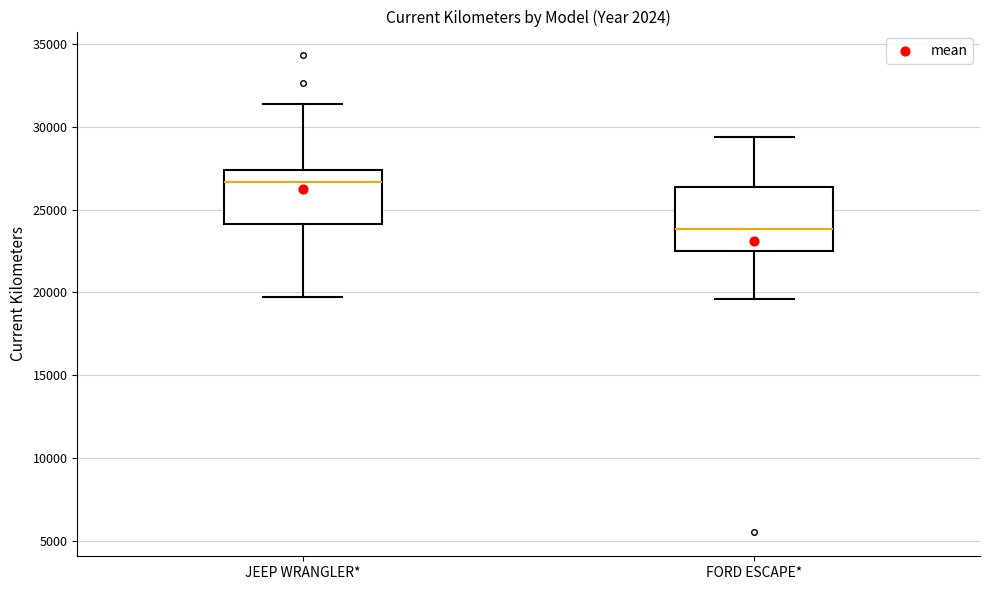

Reading left to right, read every box against the y-axis: the position of its median line, the range the box covers, and the ends of its whiskers. The values are not printed on the chart, so give them approximately, as read against the axis.

JEEP WRANGLER*: median 26500, box 24000 to 27500, whiskers 19500 to 31500
FORD ESCAPE*: median 24000, box 22500 to 26500, whiskers 19500 to 29500